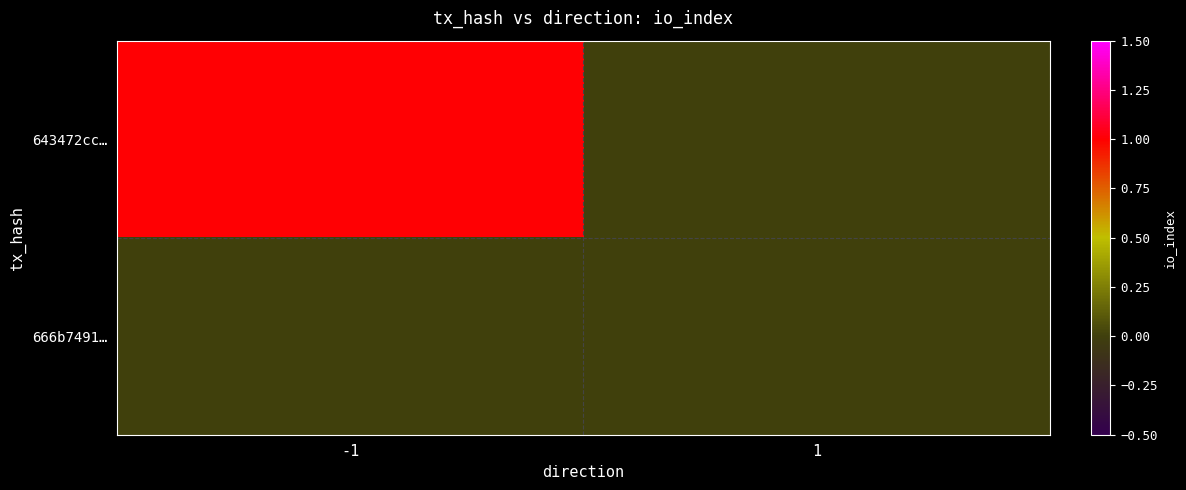

What is the spread (max minus min) of values at -1?

1